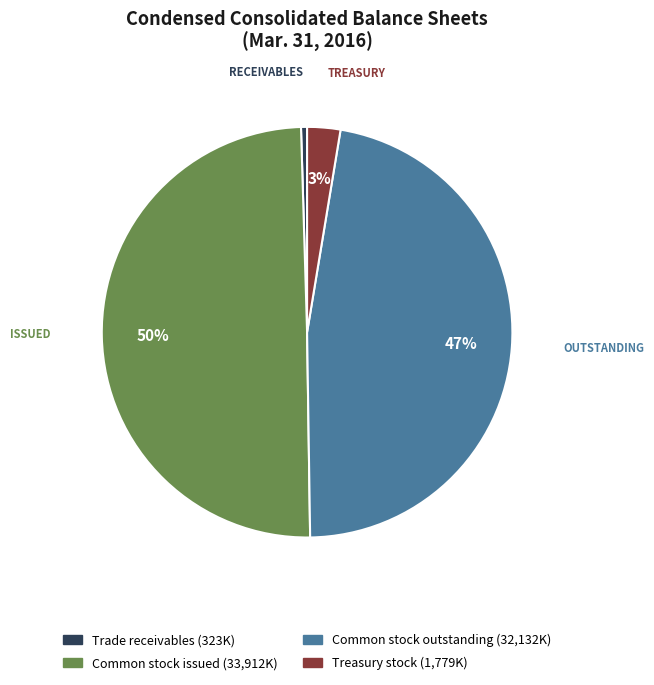

How many slices are in this pie chart?

4